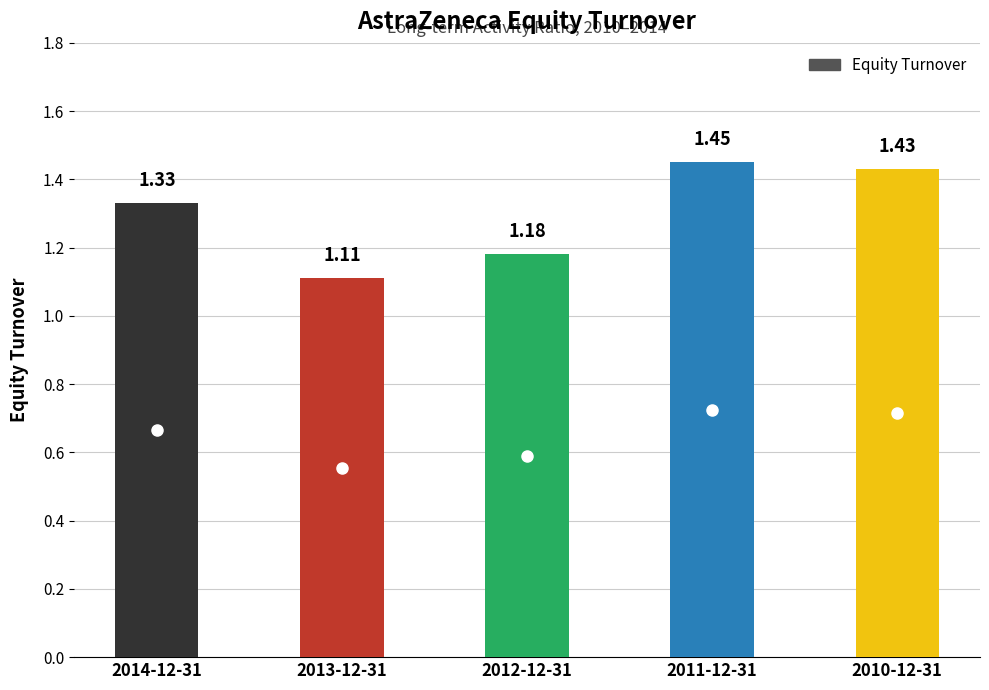

What is the change in value from 2013-12-31 to 2010-12-31?

+0.3